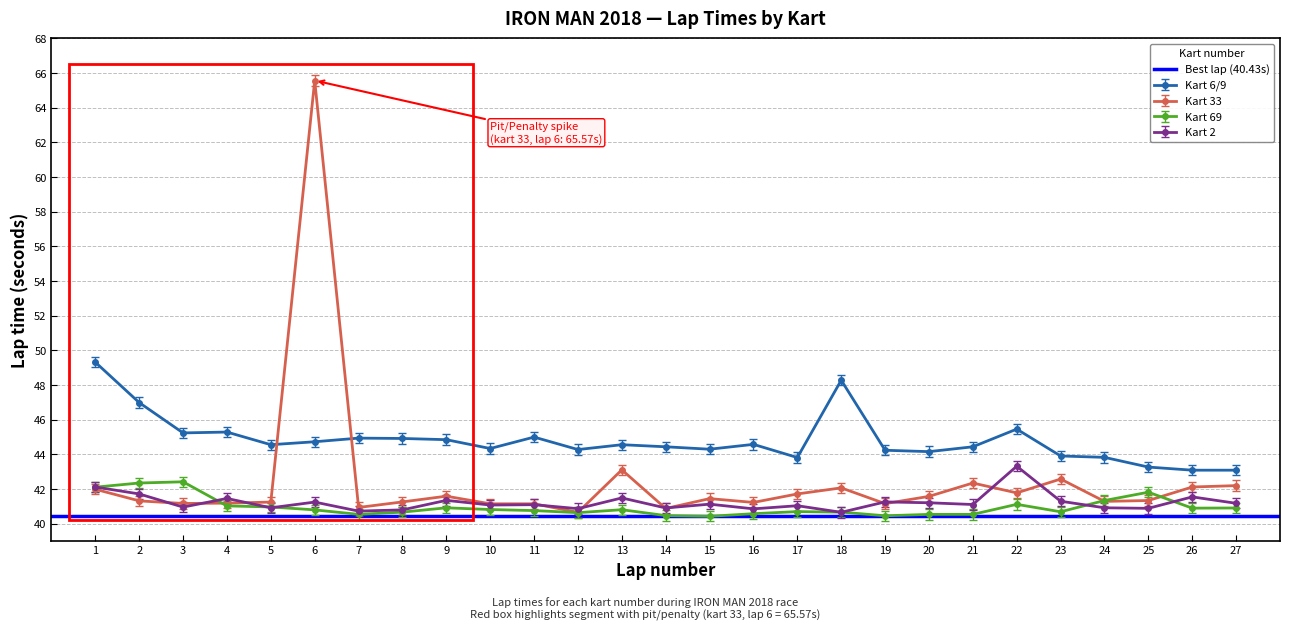

At which category is the sum across all series the highest?

6